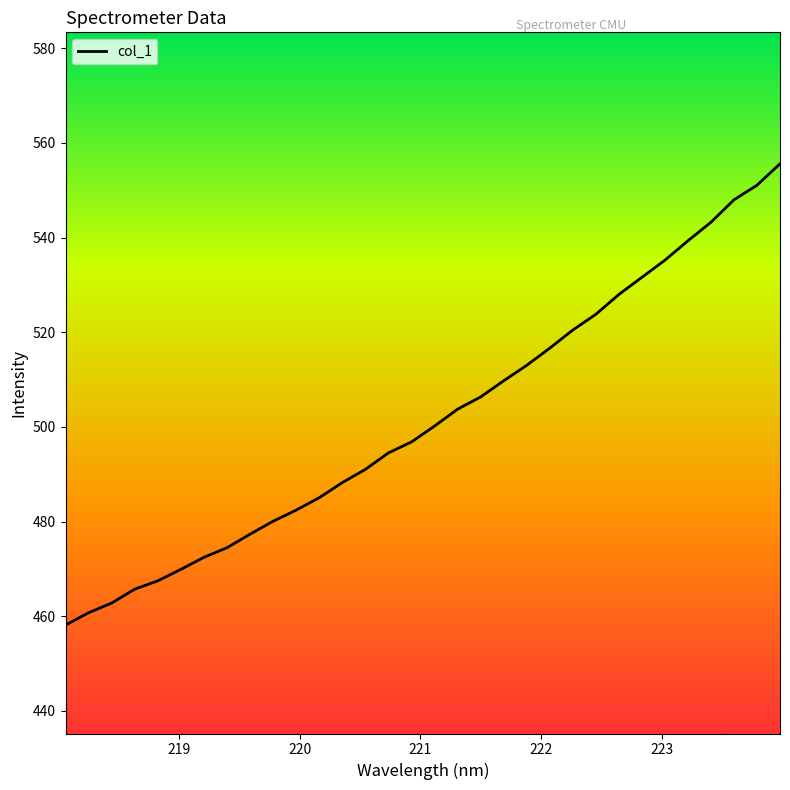

What is the difference between the maximum and minimum values?

97.5